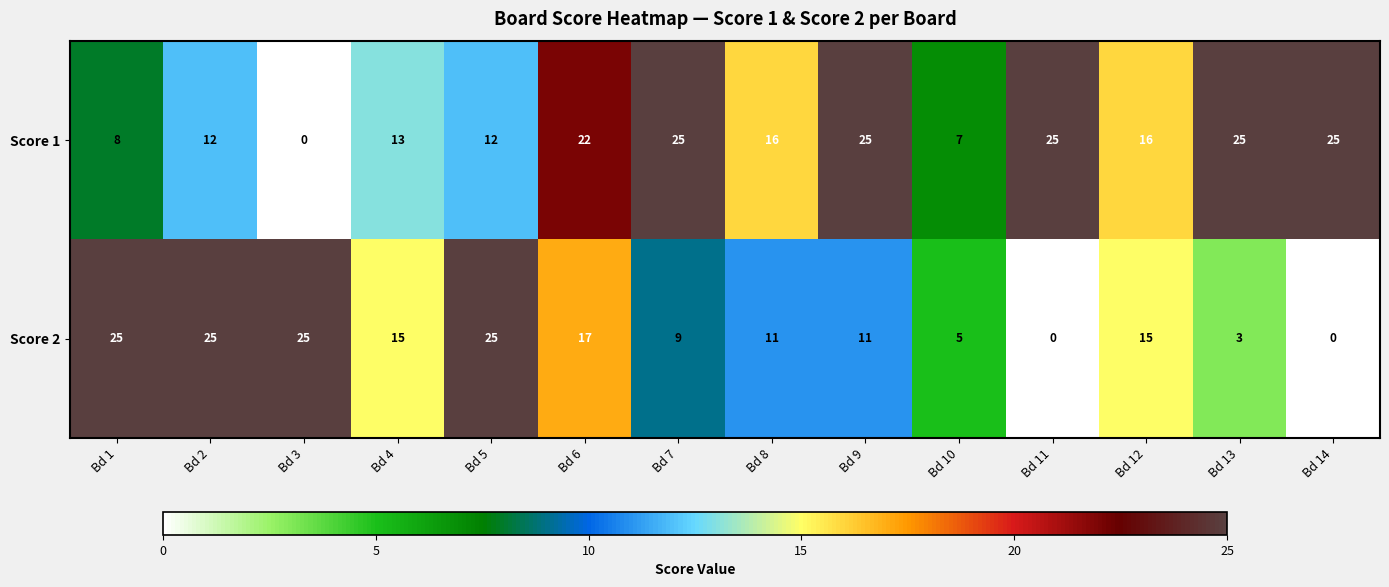

What is the sum of the Score 1 values at Bd 13 and Bd 12?

41